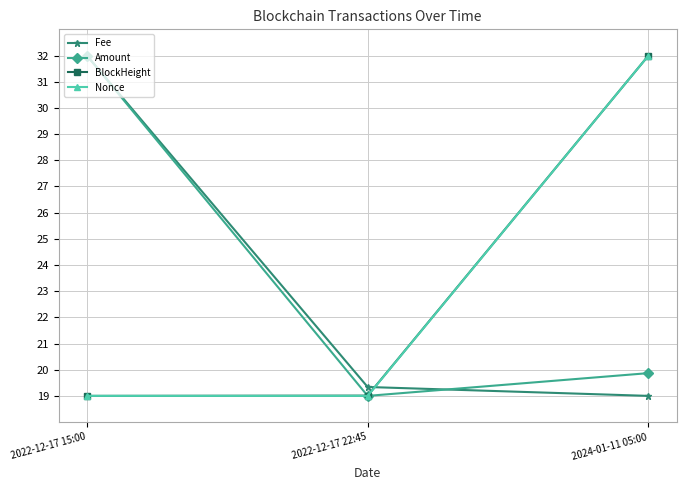

What is the smallest value displayed?

19.0